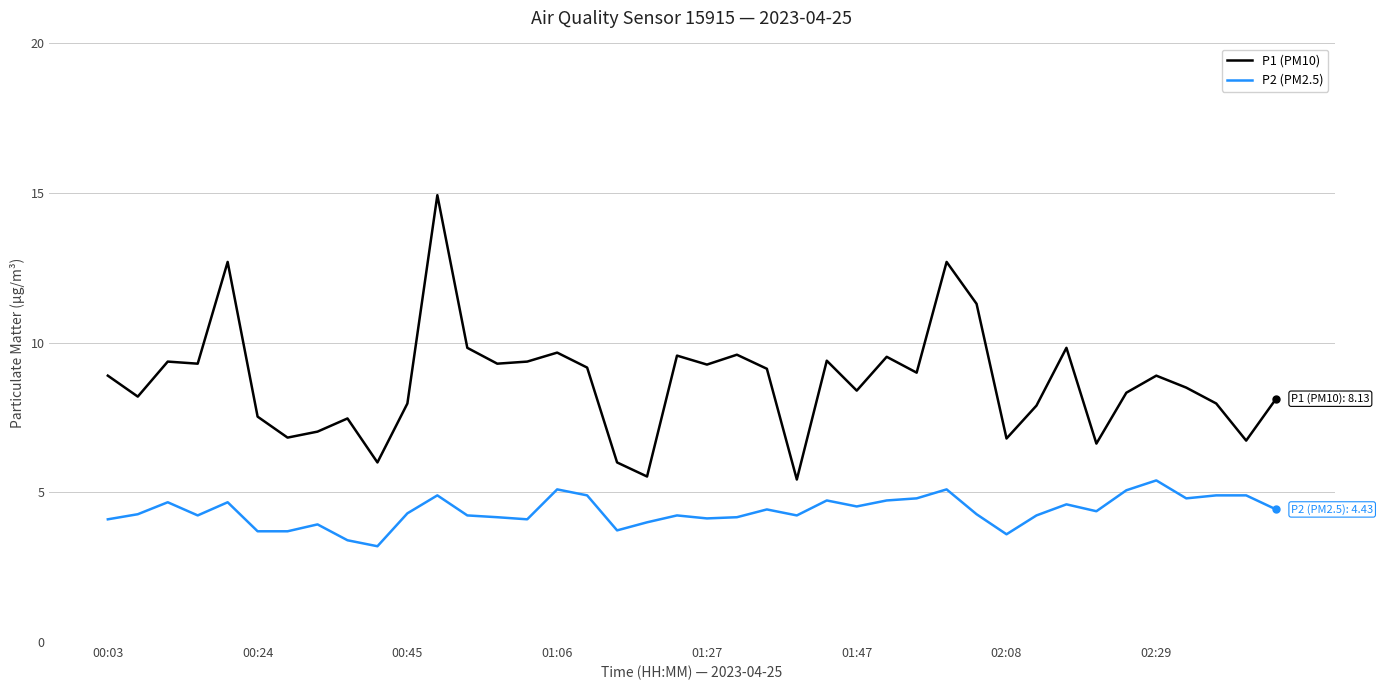

What is the minimum value shown in the chart?

3.2